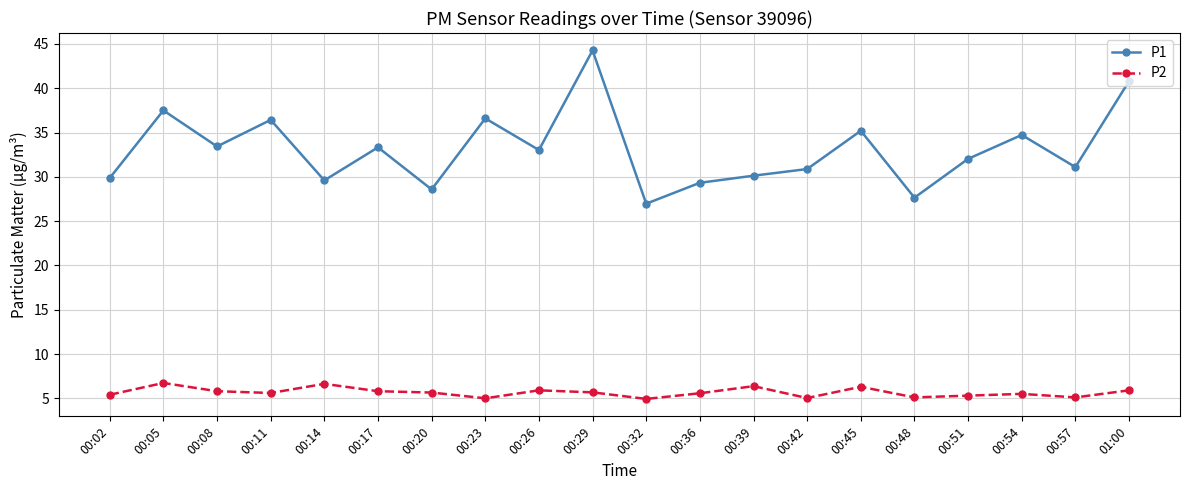

Rank the series by their average value, from lowest to highest.

P2, P1